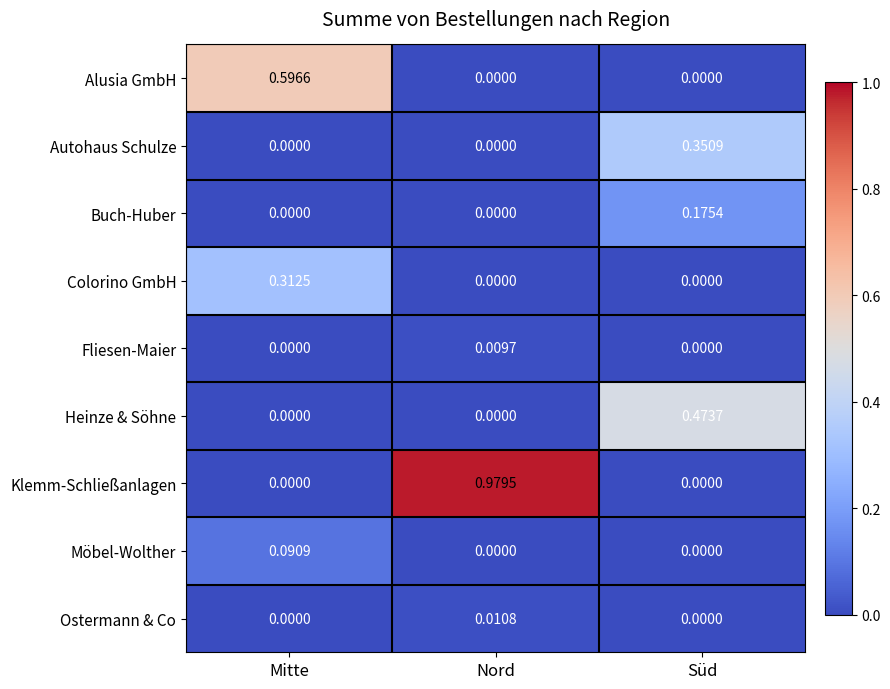

Which series has the largest range (max minus min)?

Klemm-Schließanlagen